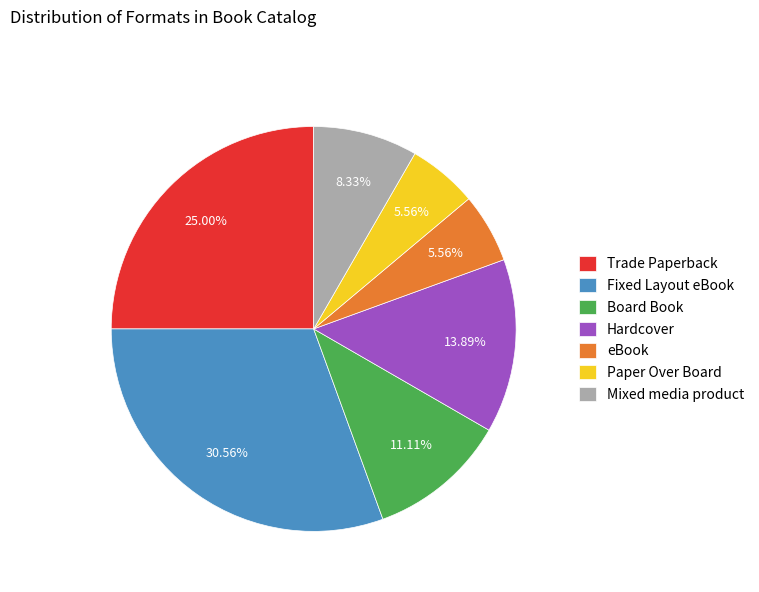

Is Paper Over Board the majority of the pie?

No